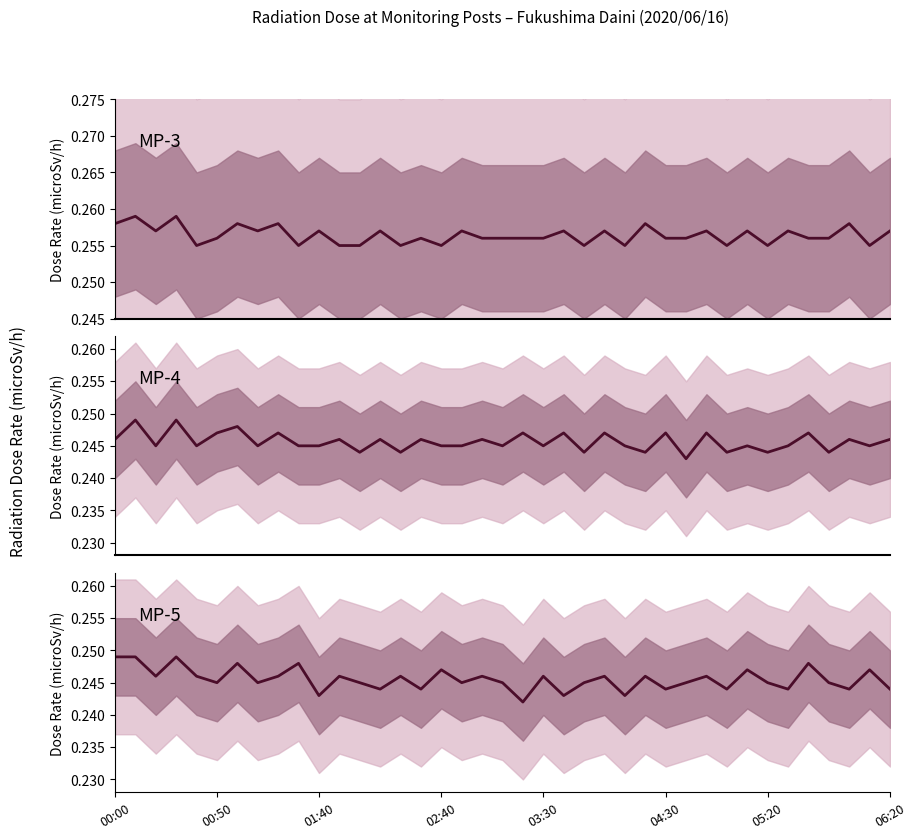

How many MP-3(microSv/h) values are between 0 and 1?

39